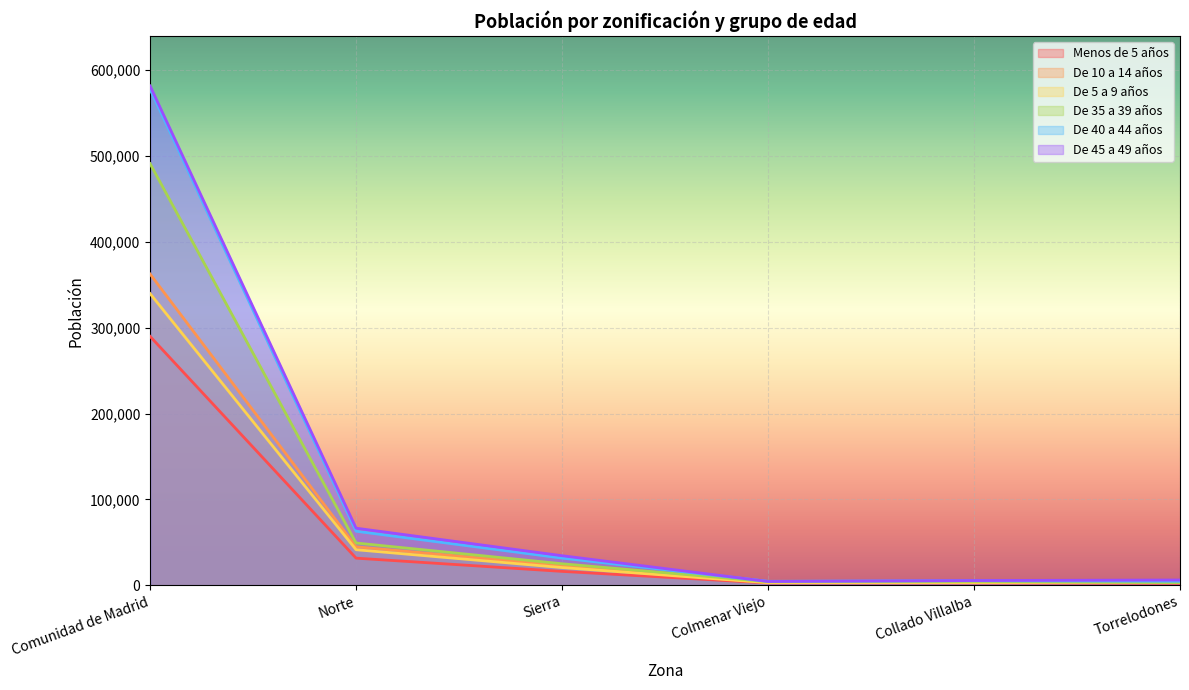

True or false: De 40 a 44 años has a value of 98488 at Norte.

False